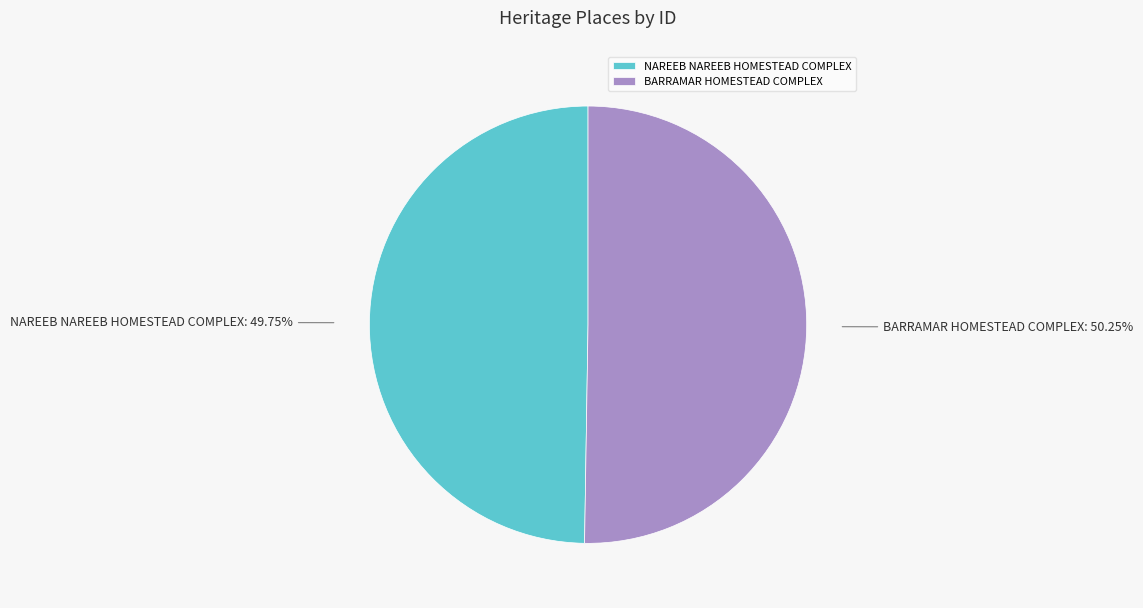

Between NAREEB NAREEB HOMESTEAD COMPLEX and BARRAMAR HOMESTEAD COMPLEX, which is larger?

BARRAMAR HOMESTEAD COMPLEX